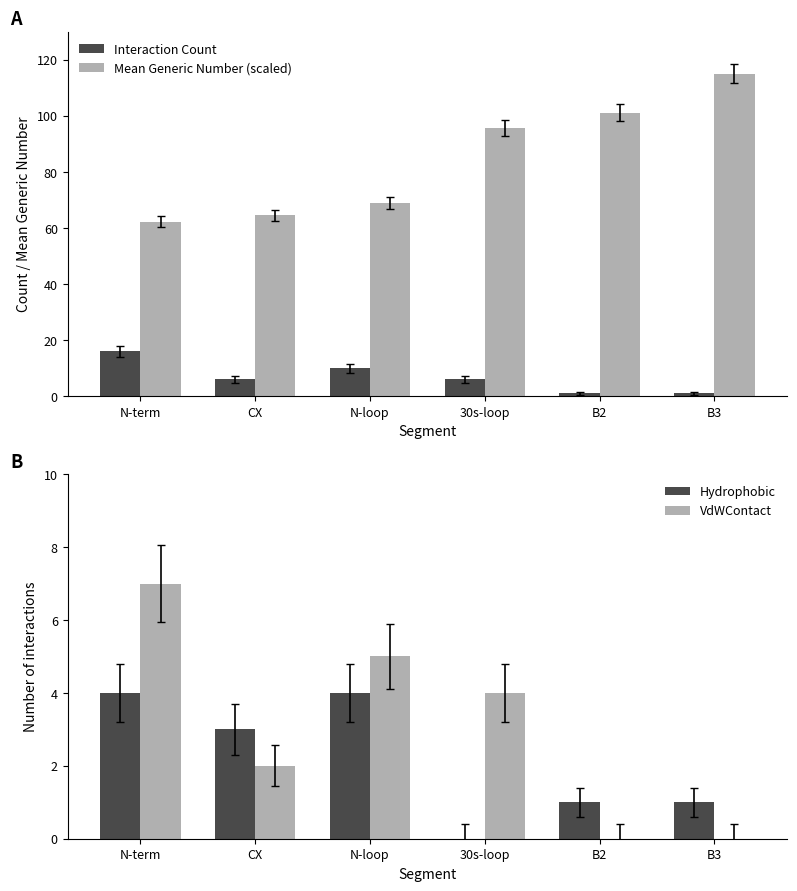

Does the chart contain any negative values?

No